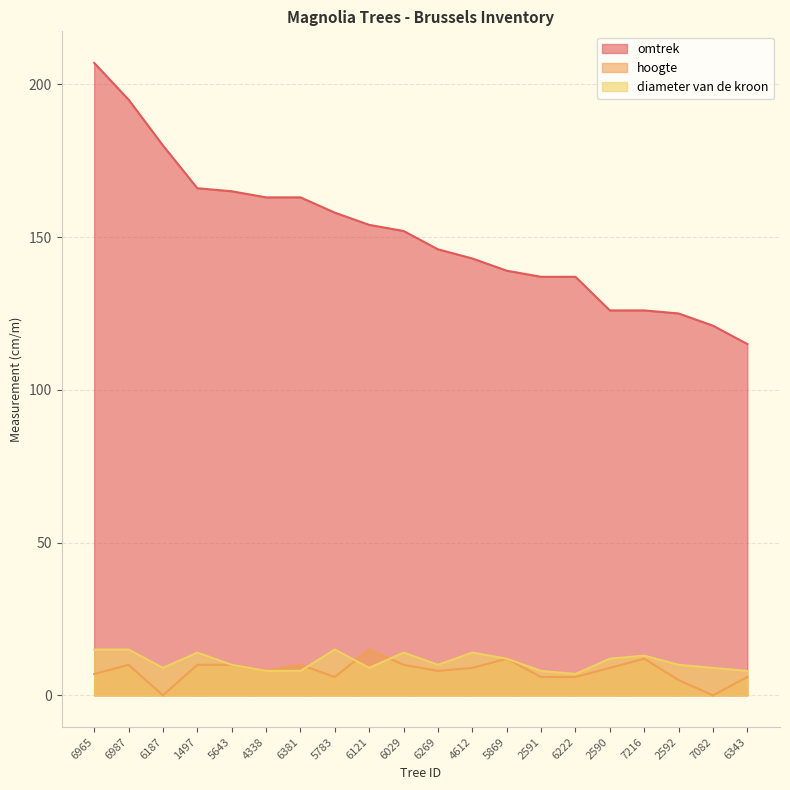

Reading right to left, what are all the values shown in this chart?

omtrek: 6343=115	7082=121	2592=125	7216=126	2590=126	6222=137	2591=137	5869=139	4612=143	6269=146	6029=152	6121=154	5783=158	6381=163	4338=163	5643=165	1497=166	6187=180	6987=195	6965=207
hoogte: 6343=6	7082=0	2592=5	7216=12	2590=9	6222=6	2591=6	5869=12	4612=9	6269=8	6029=10	6121=15	5783=6	6381=10	4338=8	5643=10	1497=10	6187=0	6987=10	6965=7
diameter van de kroon: 6343=8	7082=9	2592=10	7216=13	2590=12	6222=7	2591=8	5869=12	4612=14	6269=10	6029=14	6121=9	5783=15	6381=8	4338=8	5643=10	1497=14	6187=9	6987=15	6965=15